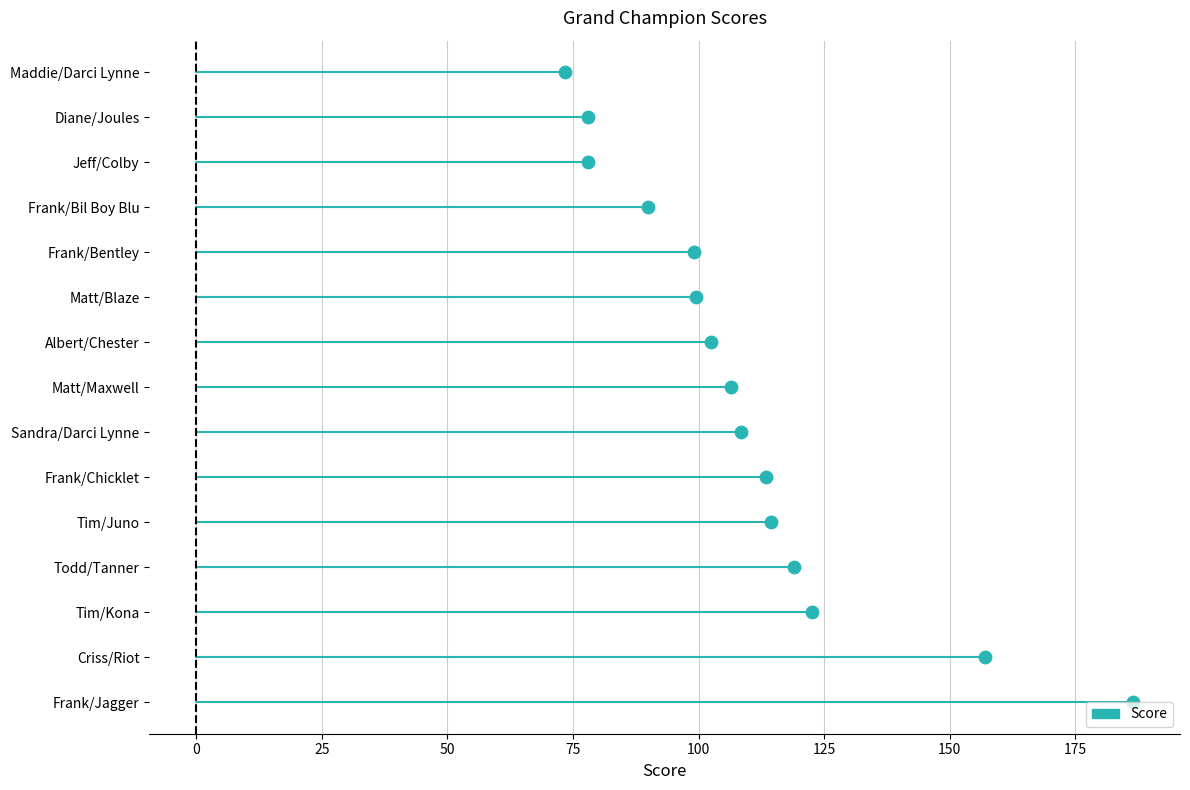

Which has a higher value, 50 or 0?

50